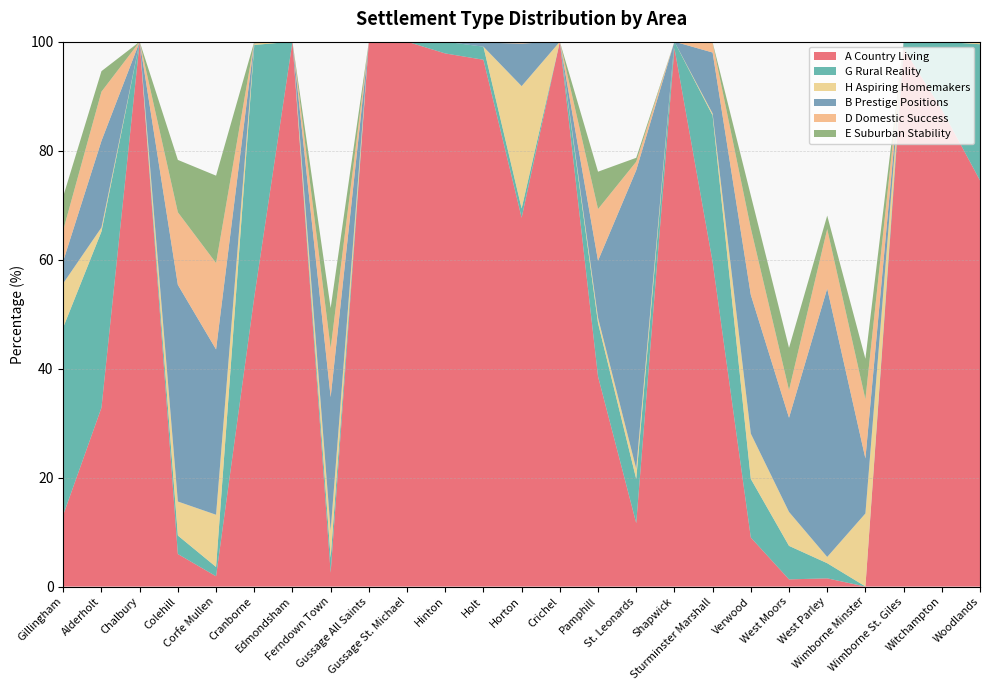

Reading left to right, what are all the values shown in this chart?

A Country Living: 13.2	32.8	100.0	6.0	1.9	53.1	100.0	2.5	100.0	100.0	97.8	96.7	67.7	100.0	38.6	11.6	98.8	59.6	9.0	1.3	1.5	0.0	98.8	87.6	74.5
G Rural Reality: 34.4	32.3	0.0	3.4	1.7	46.3	0.0	2.8	0.0	0.0	2.2	2.4	1.7	0.0	9.8	8.1	1.2	26.9	10.8	6.2	2.8	0.0	1.2	12.4	25.0
H Aspiring Homemakers: 8.1	0.7	0.0	6.2	9.6	0.3	0.0	5.0	0.0	0.0	0.0	0.0	22.4	0.0	1.0	1.9	0.0	0.4	8.3	6.2	1.1	13.4	0.0	0.0	0.5
B Prestige Positions: 4.1	15.9	0.0	39.8	30.3	0.3	0.0	24.5	0.0	0.0	0.0	0.7	7.8	0.0	10.5	54.8	0.0	11.2	25.5	17.3	49.2	10.1	0.0	0.0	0.0
D Domestic Success: 5.7	9.0	0.0	13.3	15.8	0.0	0.0	9.0	0.0	0.0	0.0	0.2	0.3	0.0	9.5	1.6	0.0	1.7	12.2	5.1	10.9	10.9	0.0	0.0	0.0
E Suburban Stability: 6.2	3.8	0.0	9.6	16.0	0.0	0.0	7.4	0.0	0.0	0.0	0.0	0.0	0.0	6.9	0.7	0.0	0.1	6.0	7.8	2.5	7.4	0.0	0.0	0.0